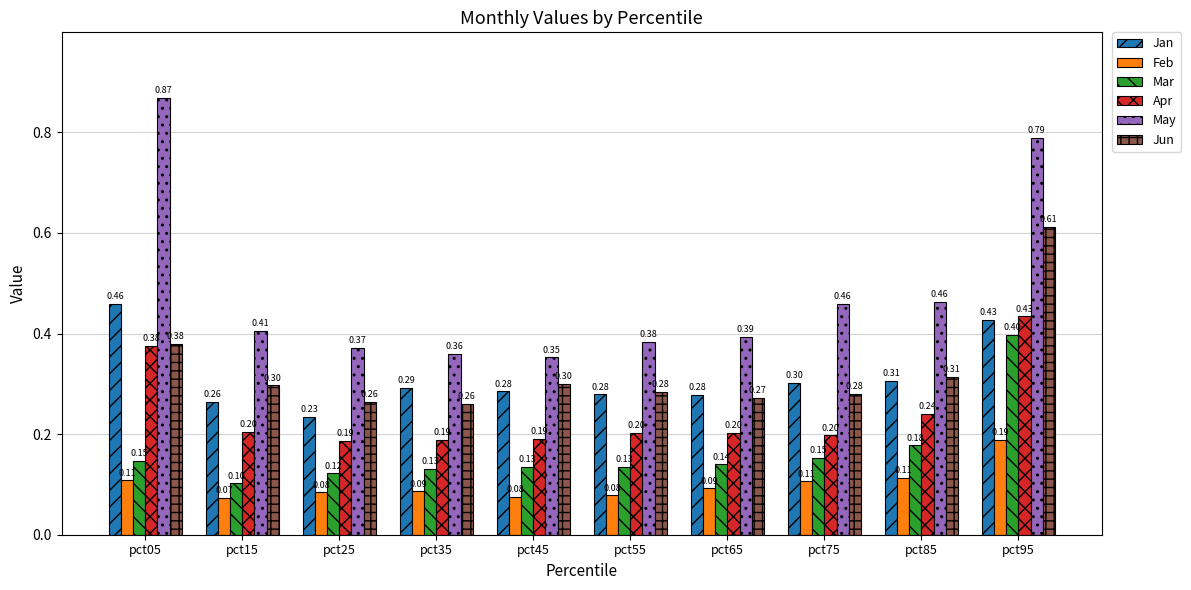

What is the average value of the Jan series?

0.3